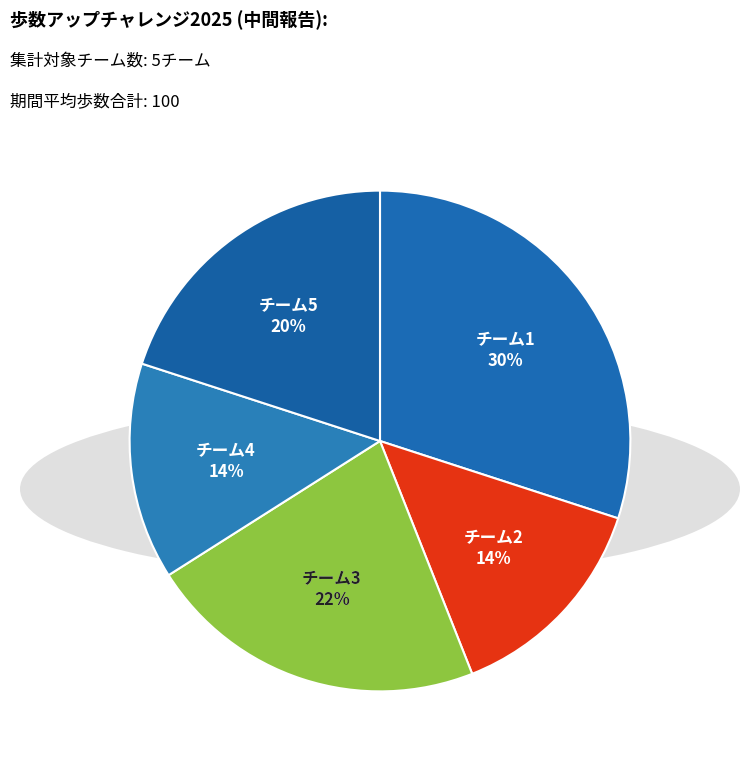

Is it true that 4 is 14% of the pie?

True